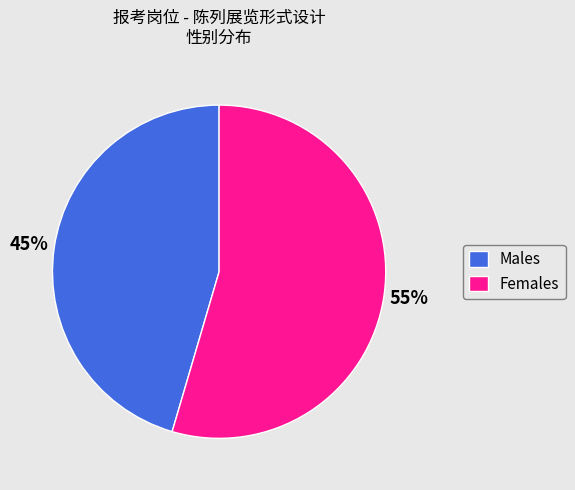

The Males slice represents 33% of the pie. True or false?

False